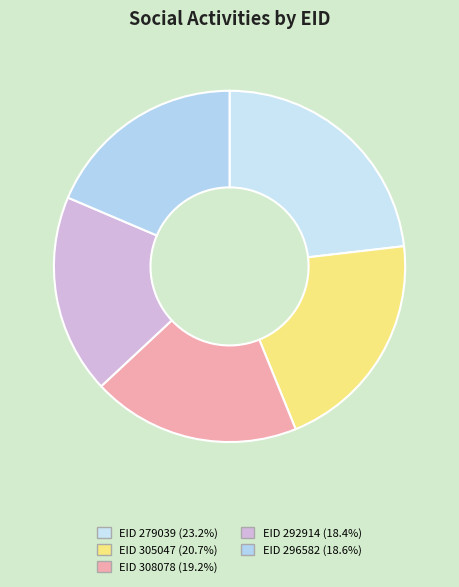

Which slice is the largest?

279039